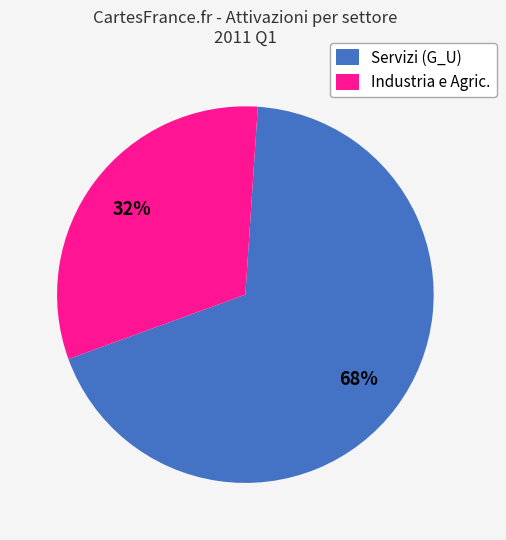

To the nearest percent, what is the combined percentage of Industria e Agric. and Servizi (G_U)?

100%